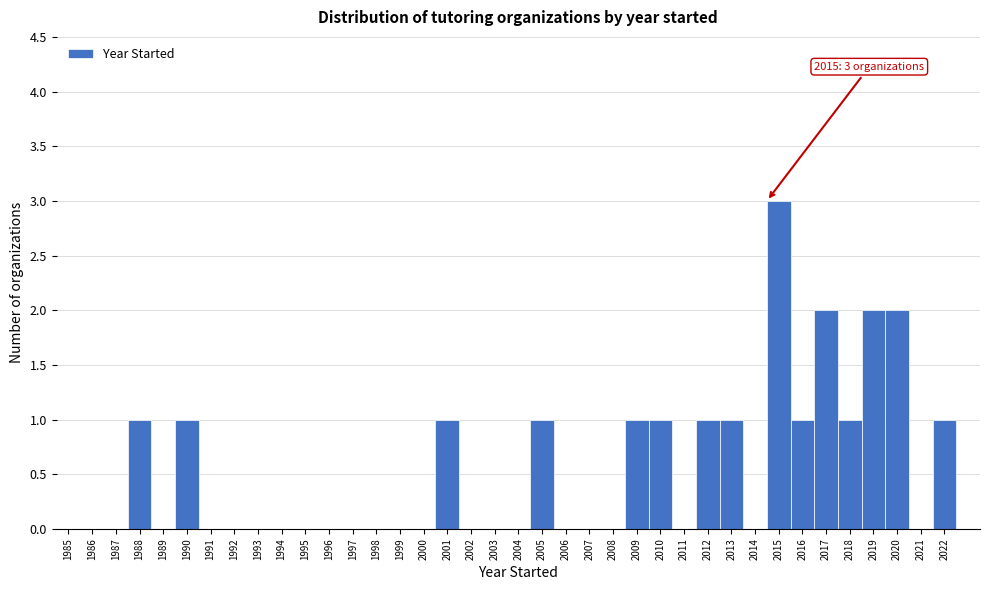

The value at 2014 is 0. True or false?

True